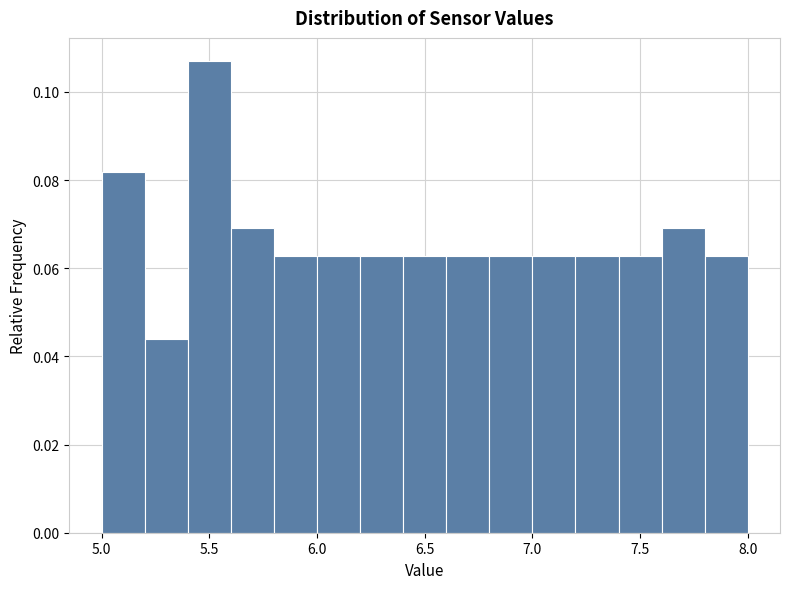

Which range on the x-axis has the tallest bar?

5.4 to 5.6